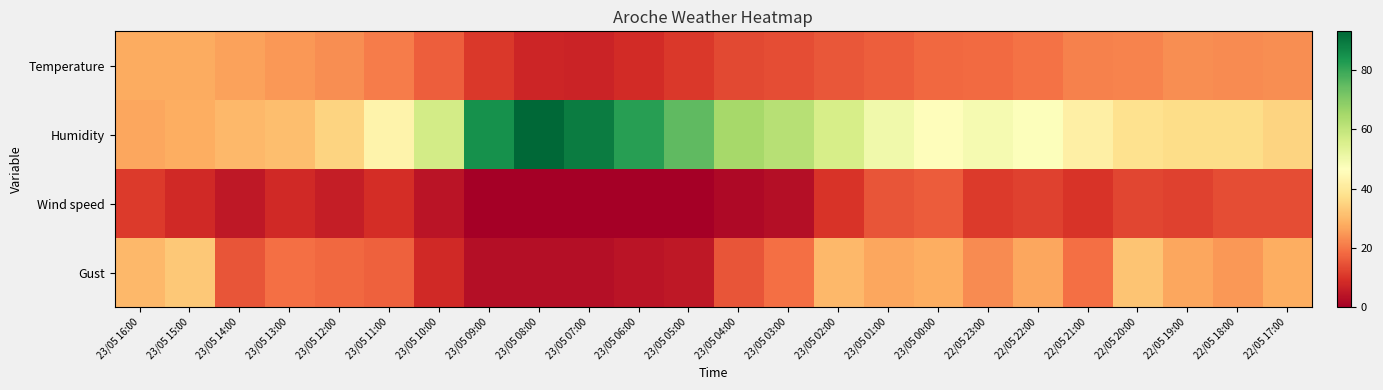

Which has a higher value, 23/05 16:00 or 23/05 15:00?

23/05 16:00